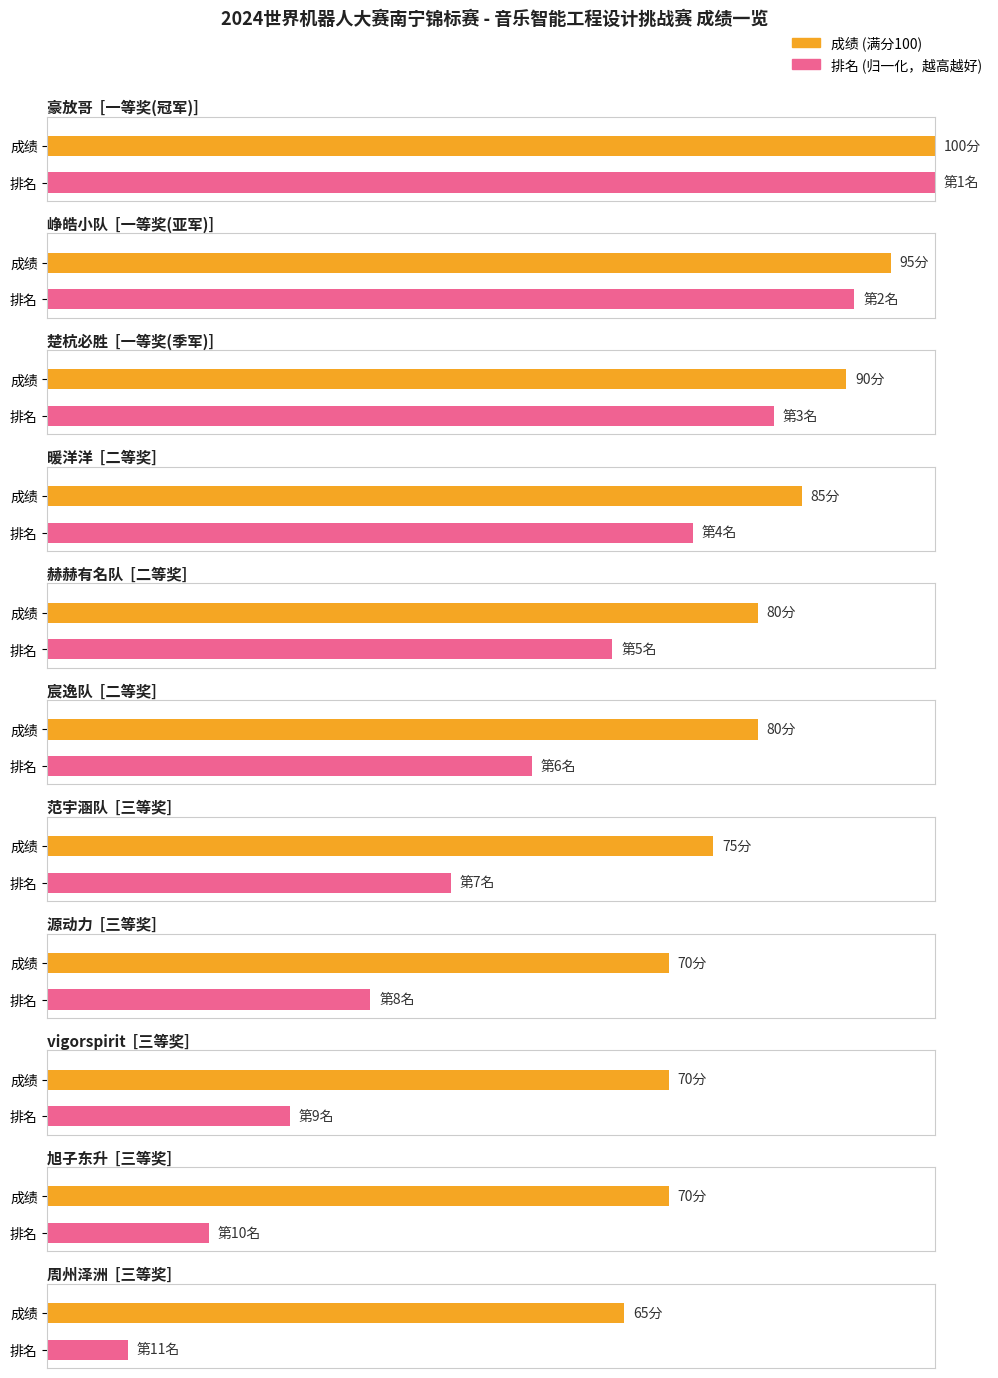

What are all the series names shown in the legend?

成绩, 排名